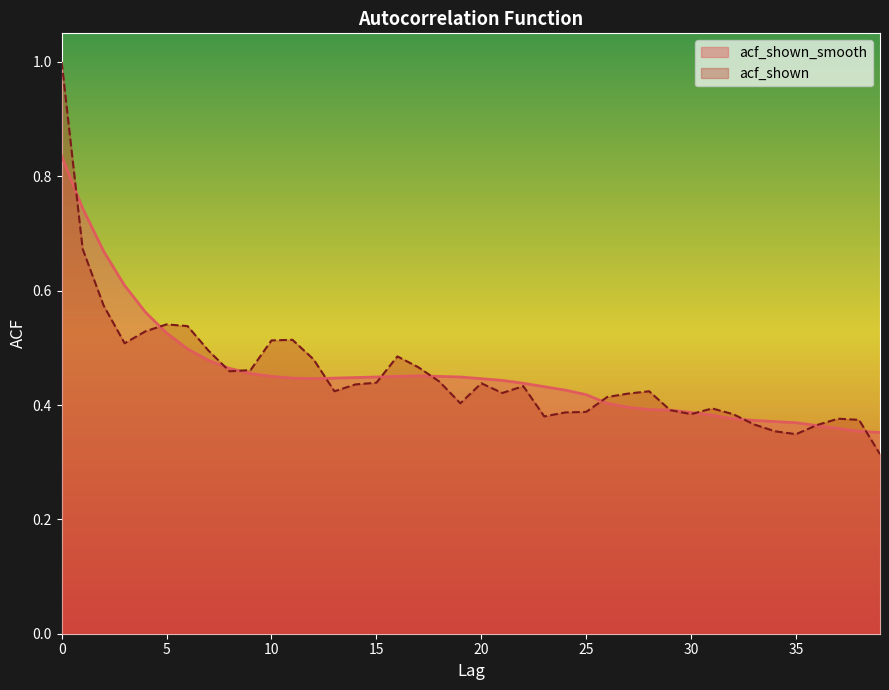

Which category has the lowest value across all series?

39